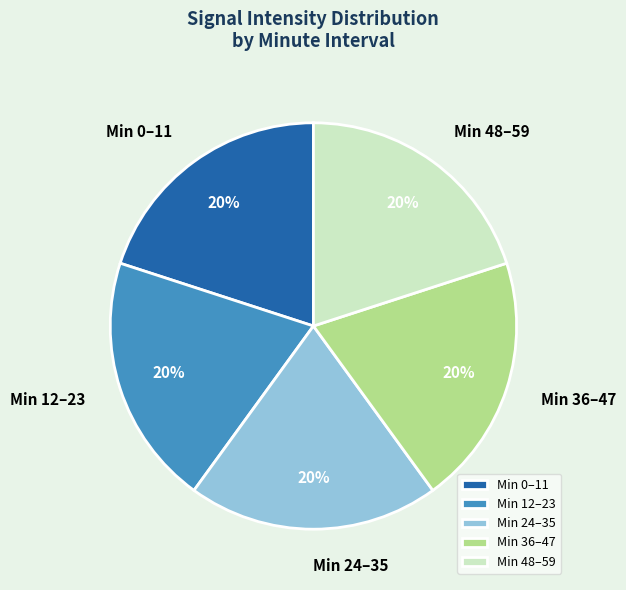

How many segments does this pie chart have?

5